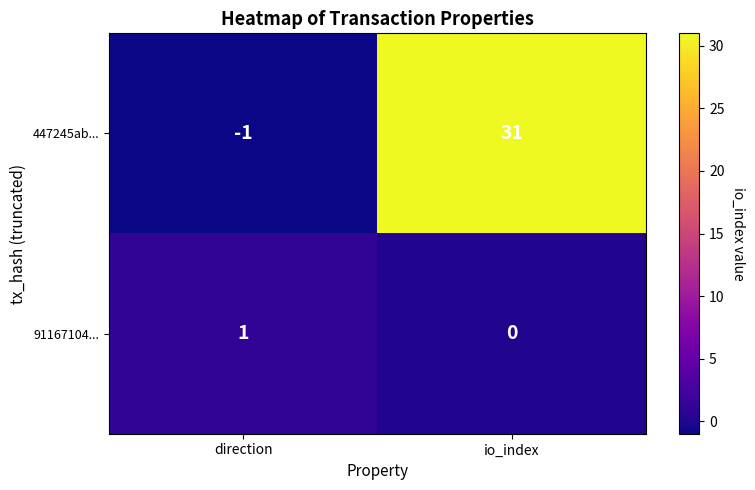

True or false: 91167104... has a value of 1 at direction.

True